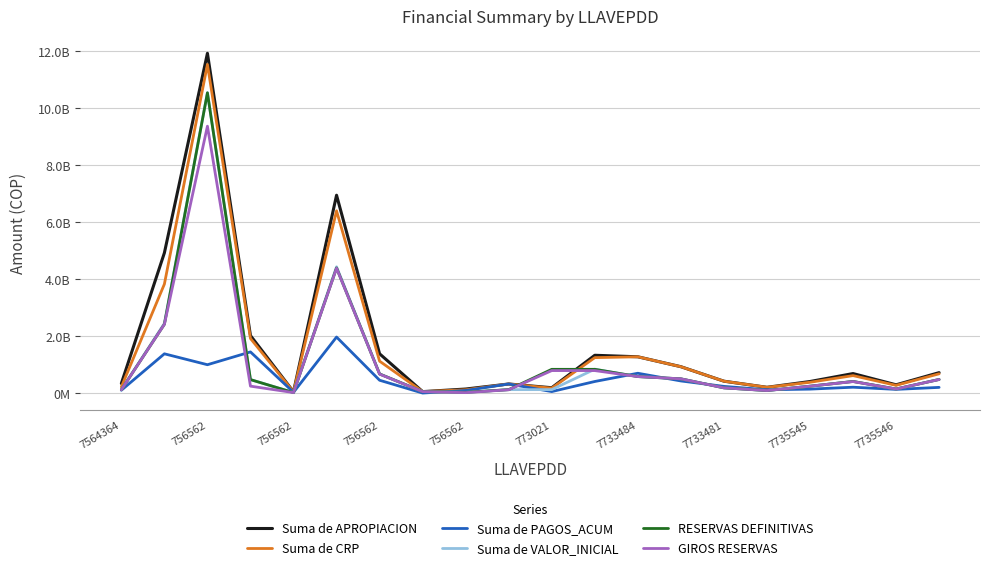

What are all the series names shown in the legend?

Suma de APROPIACION, Suma de CRP, Suma de PAGOS_ACUM, Suma de VALOR_INICIAL, RESERVAS DEFINITIVAS, GIROS RESERVAS